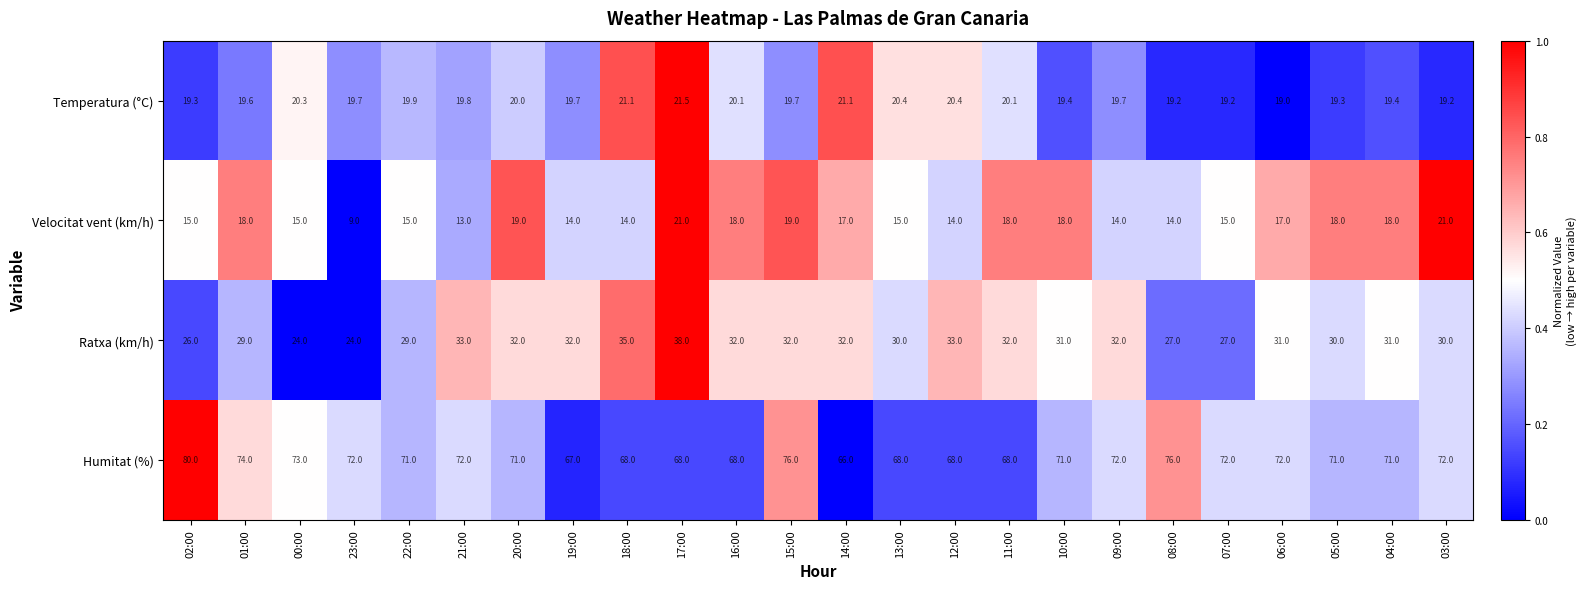

What is the approximate value of Ratxa (km/h) at 07:00?

27.0